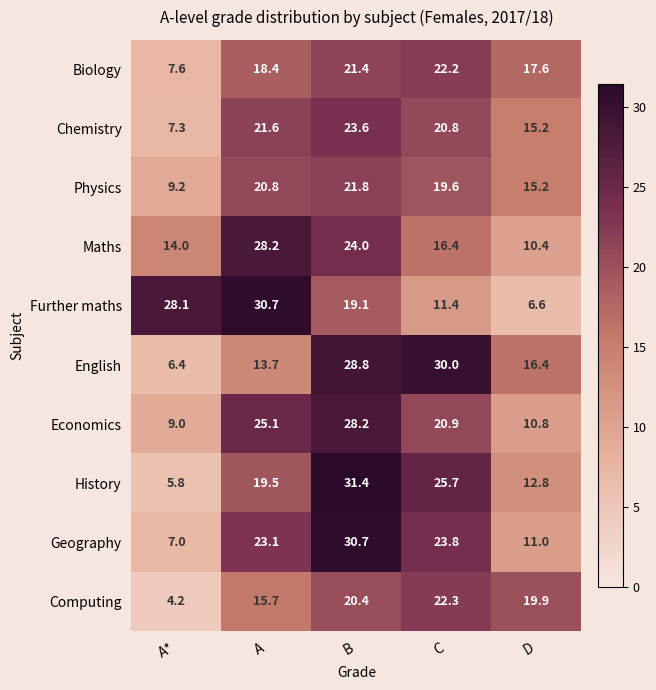

The value of Maths at D is 10.4. True or false?

True